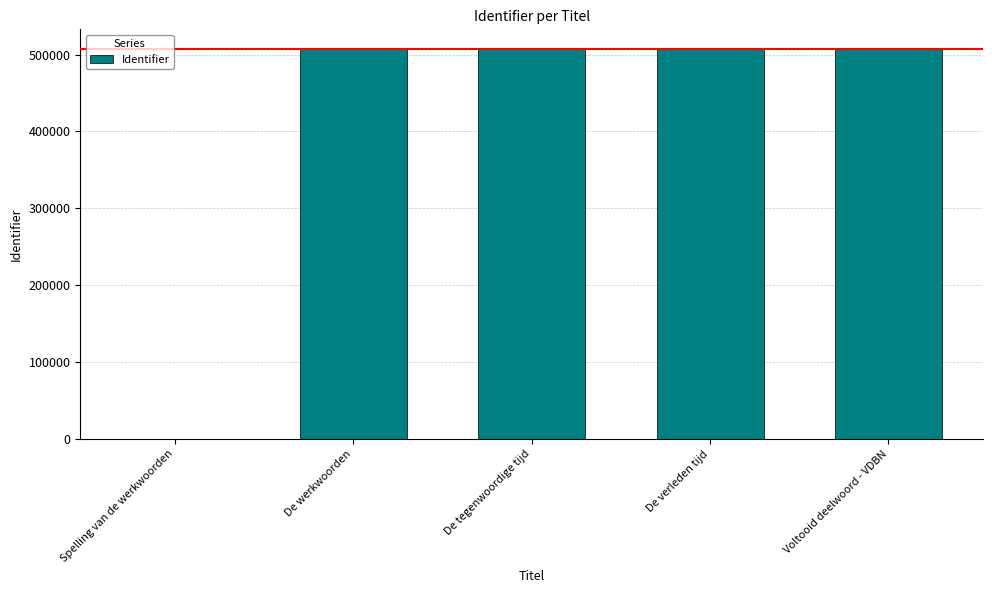

True or false: the data shows 507375 at De tegenwoordige tijd.

True